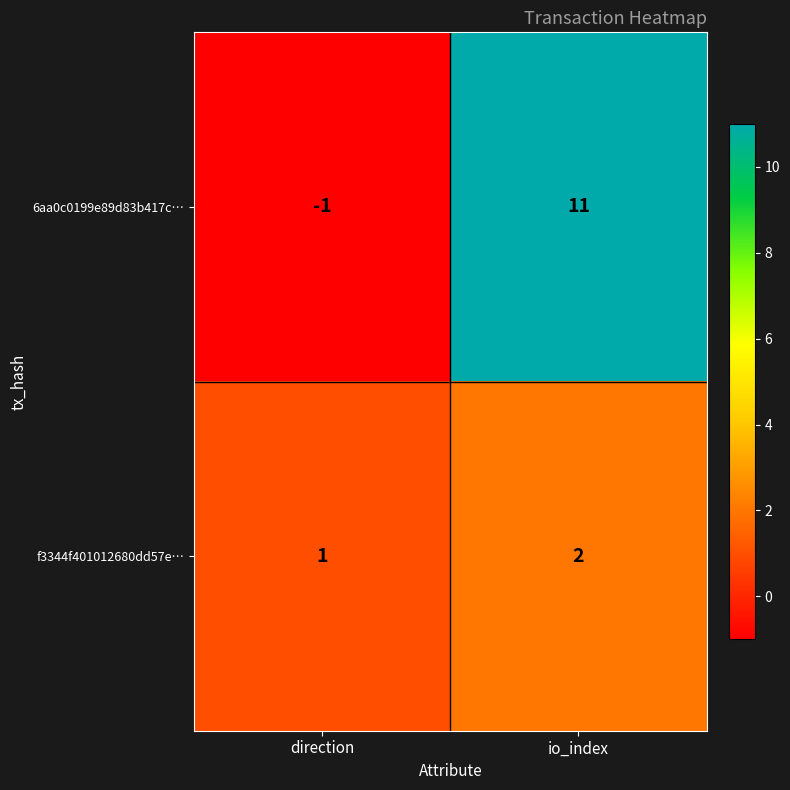

Reading left to right, extract all data points from this chart.

6aa0c0199e89d83b417c…: direction=-1	io_index=11
f3344f401012680dd57e…: direction=1	io_index=2